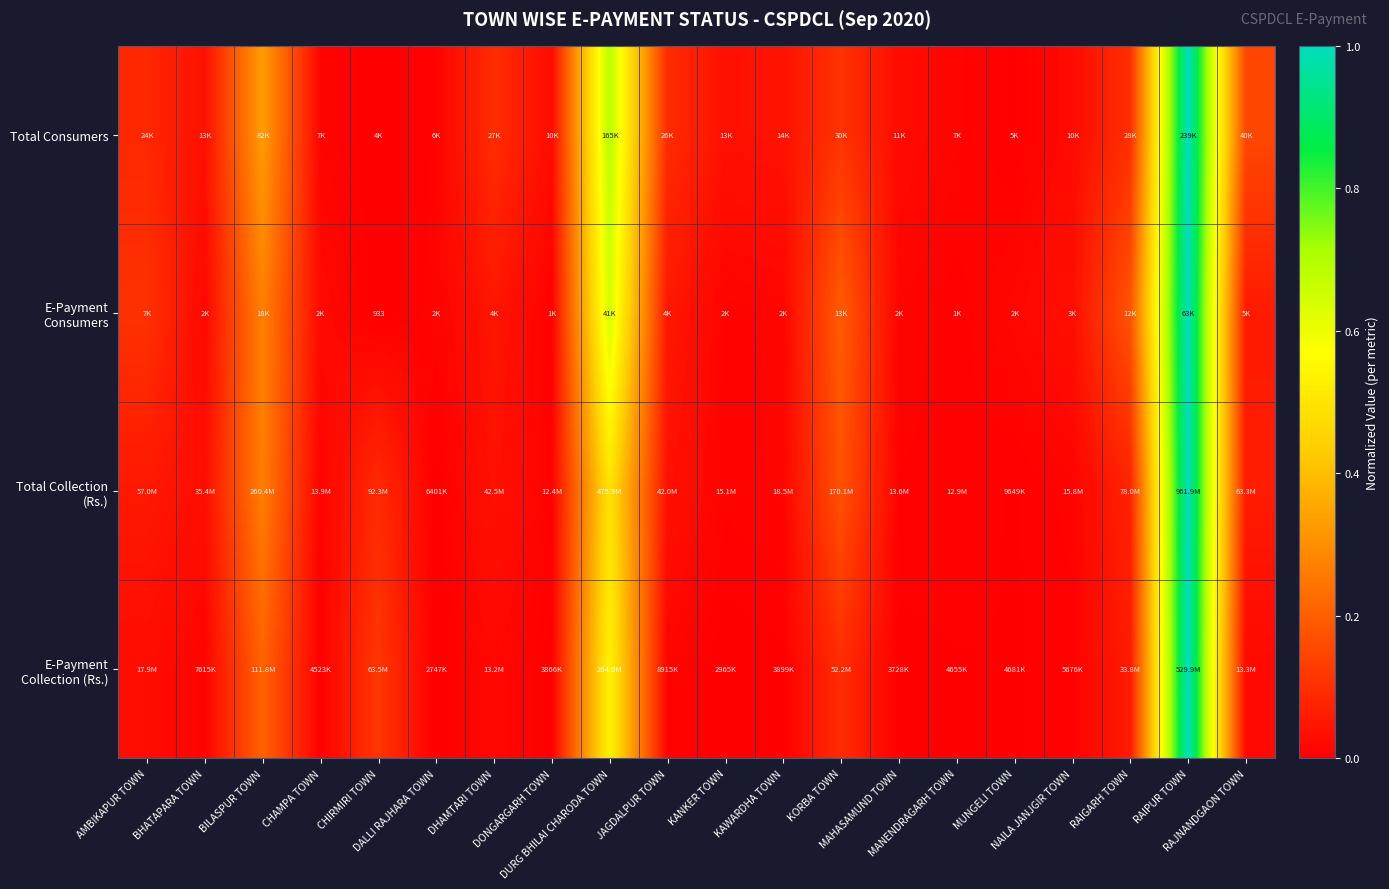

What is the maximum value shown in the chart?

1.0